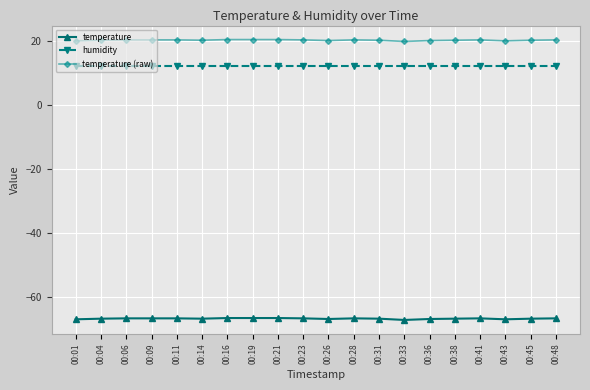

How many lines are shown in the chart?

3